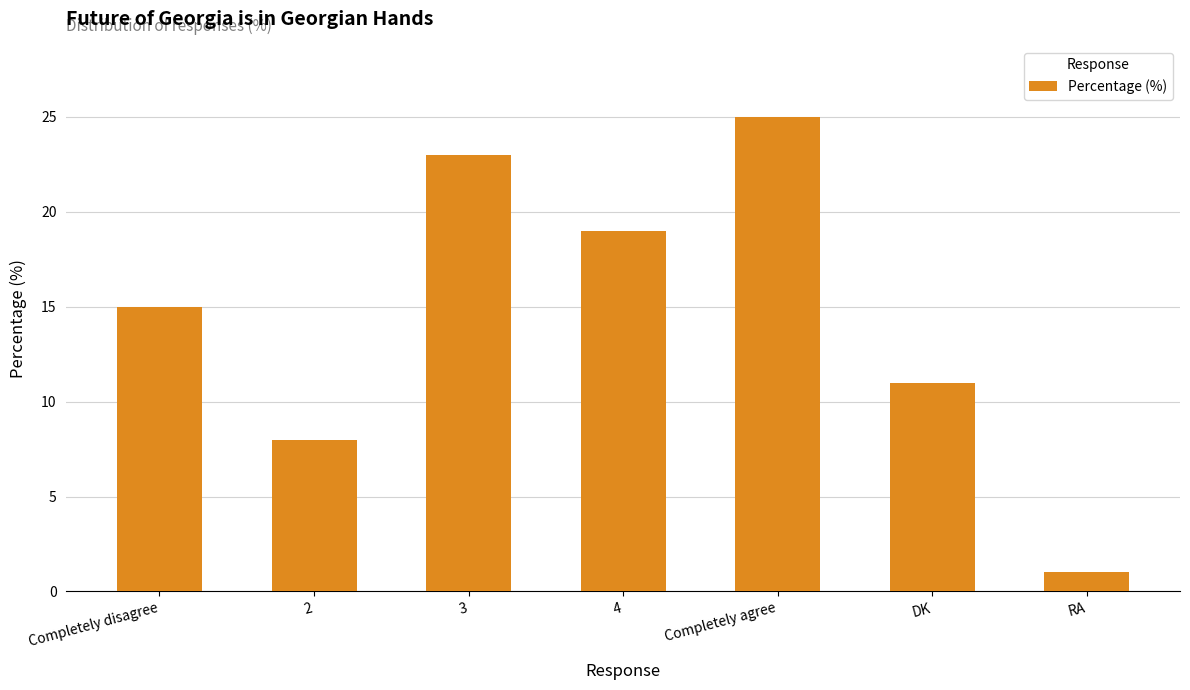

Which has a higher value, Completely agree or 3?

Completely agree